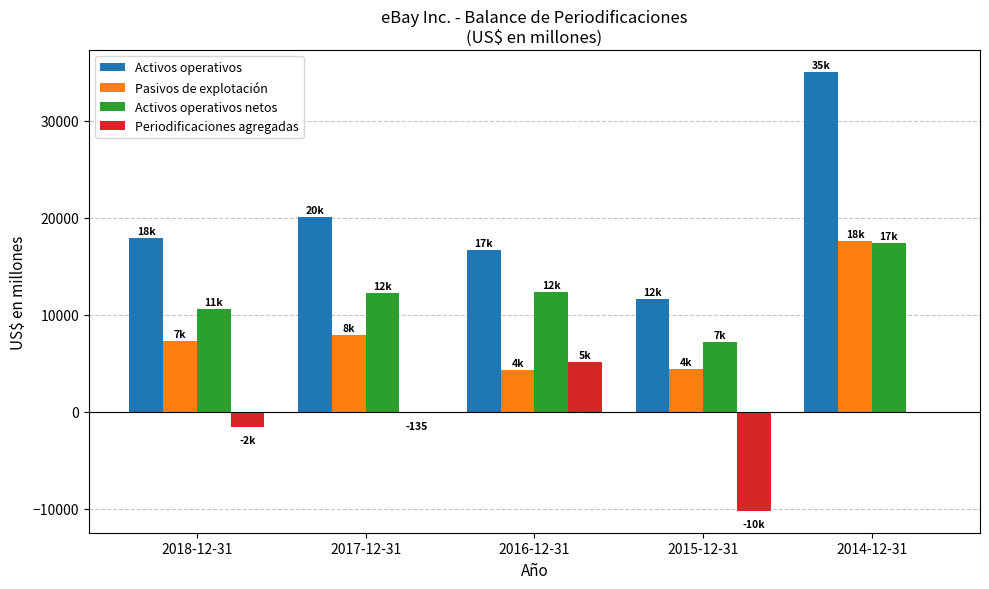

The Periodificaciones agregadas series shows 2811 at 2016-12-31. True or false?

False